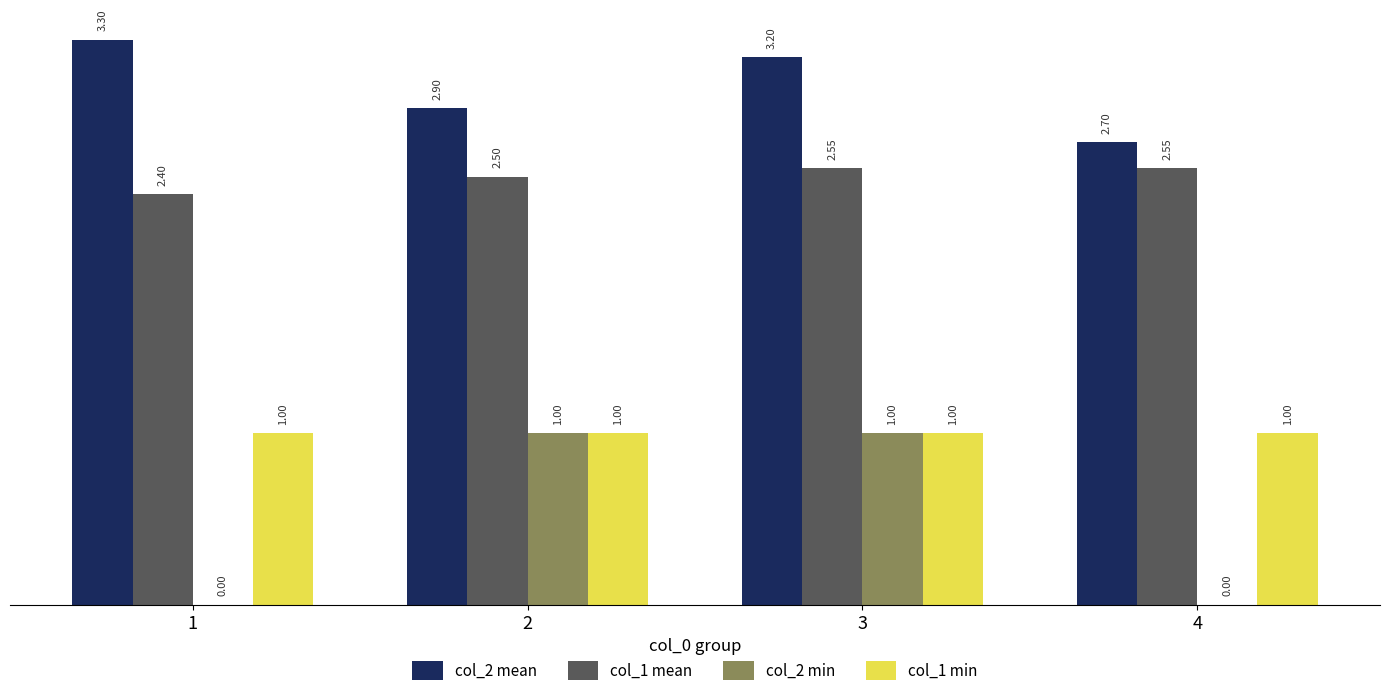

At which category is the sum across all series the highest?

3